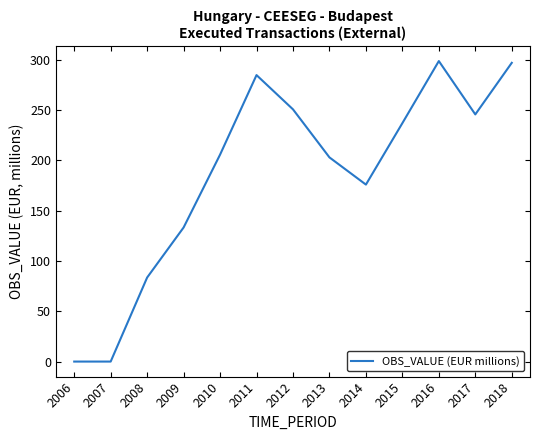

Is it true that the value at 2011 is 284.8?

True